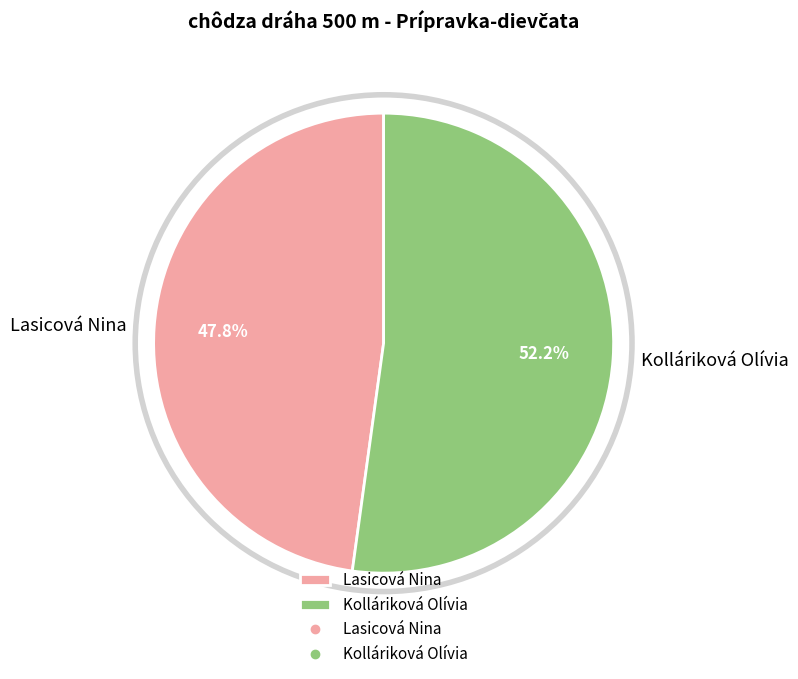

To the nearest percent, what portion does Kolláriková Olívia represent?

52%